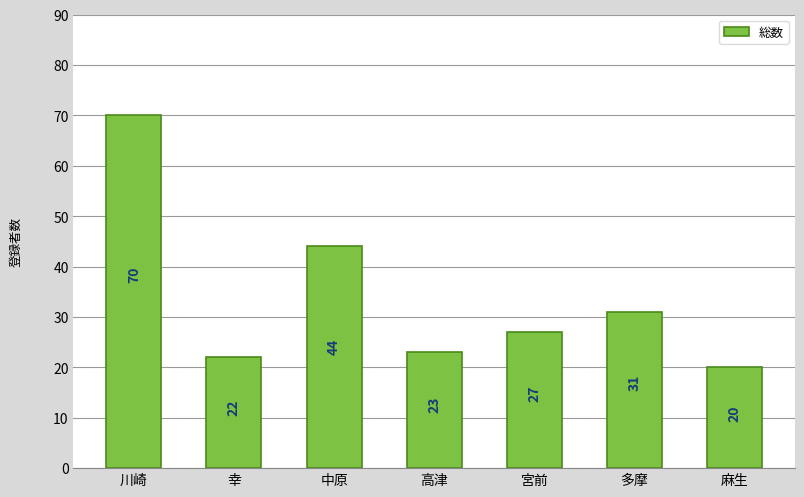

Rank the categories by value from lowest to highest.

麻生, 幸, 高津, 宮前, 多摩, 中原, 川崎